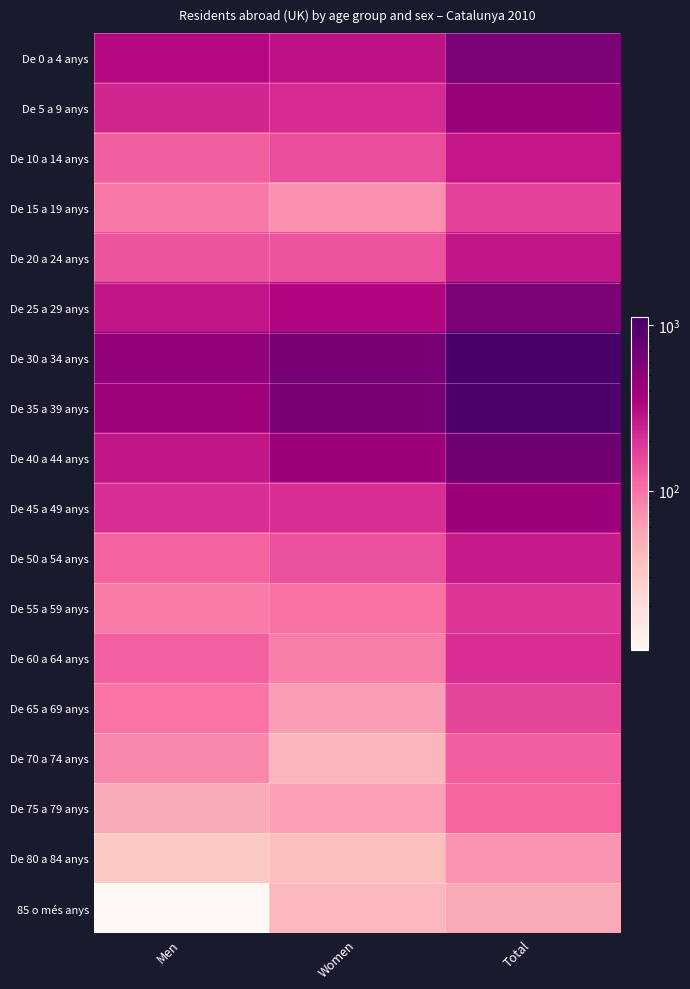

Which category has the highest value across all series?

Total